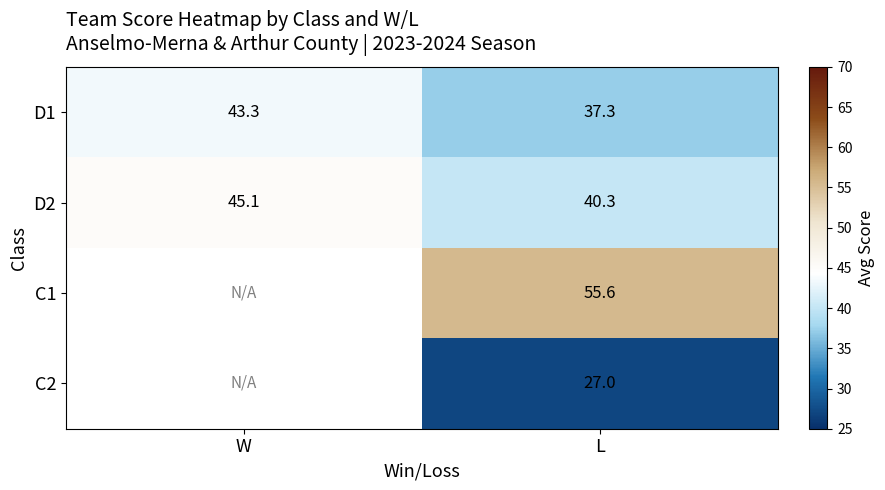

What is the minimum value shown in the chart?

27.0